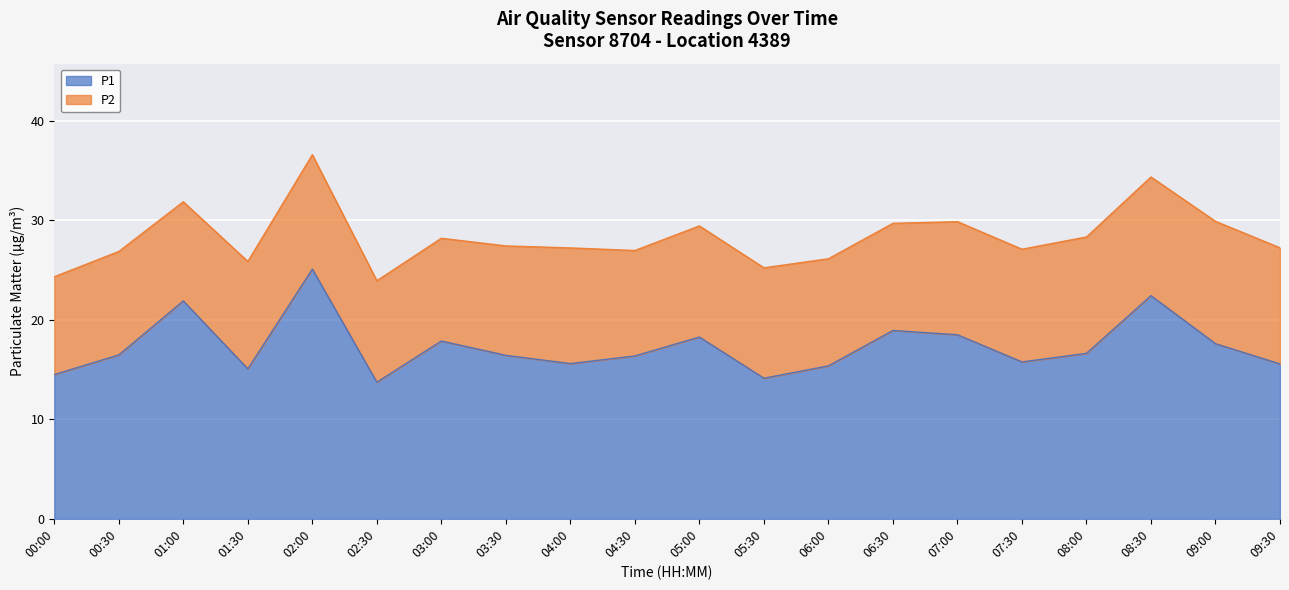

The value at 06:30 is 18.9. True or false?

True